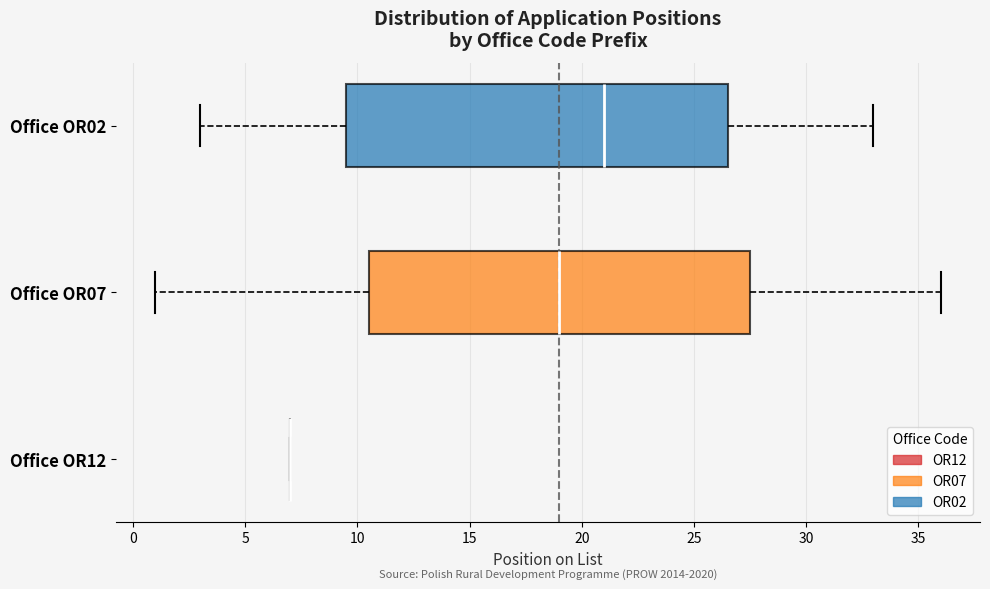

Reading bottom to top, read every box against the x-axis: the position of its median line, the range the box covers, and the ends of its whiskers. The values are not printed on the chart, so give them approximately, as read against the axis.

Office OR12: box collapsed to a line at 7.0, whiskers 7.0 to 7.0
Office OR07: median 19.0, box 10.5 to 27.5, whiskers 1.0 to 36.0
Office OR02: median 21.0, box 9.5 to 26.5, whiskers 3.0 to 33.0